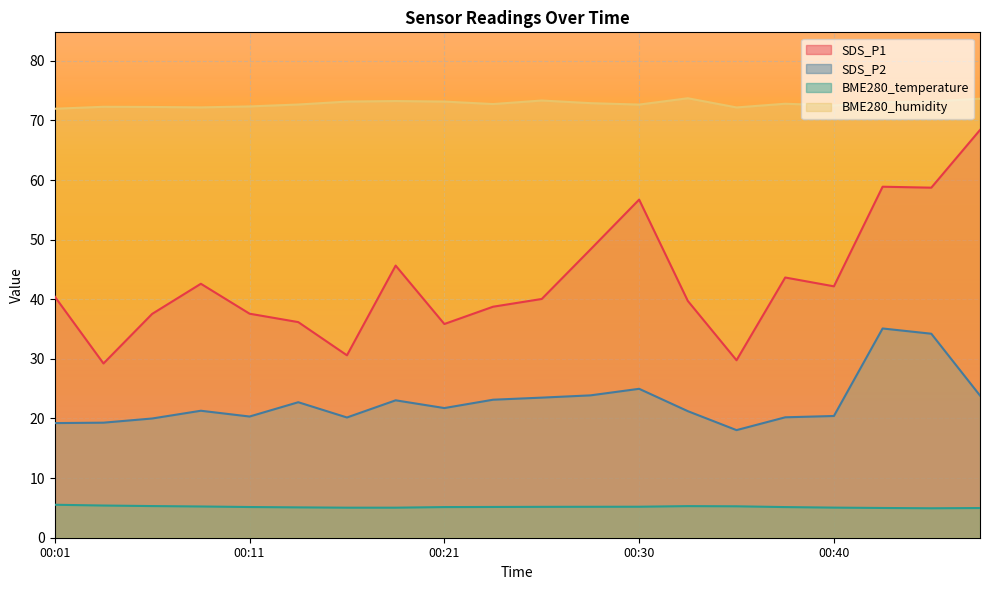

Where does the BME280_temperature series first go above 5?

00:01